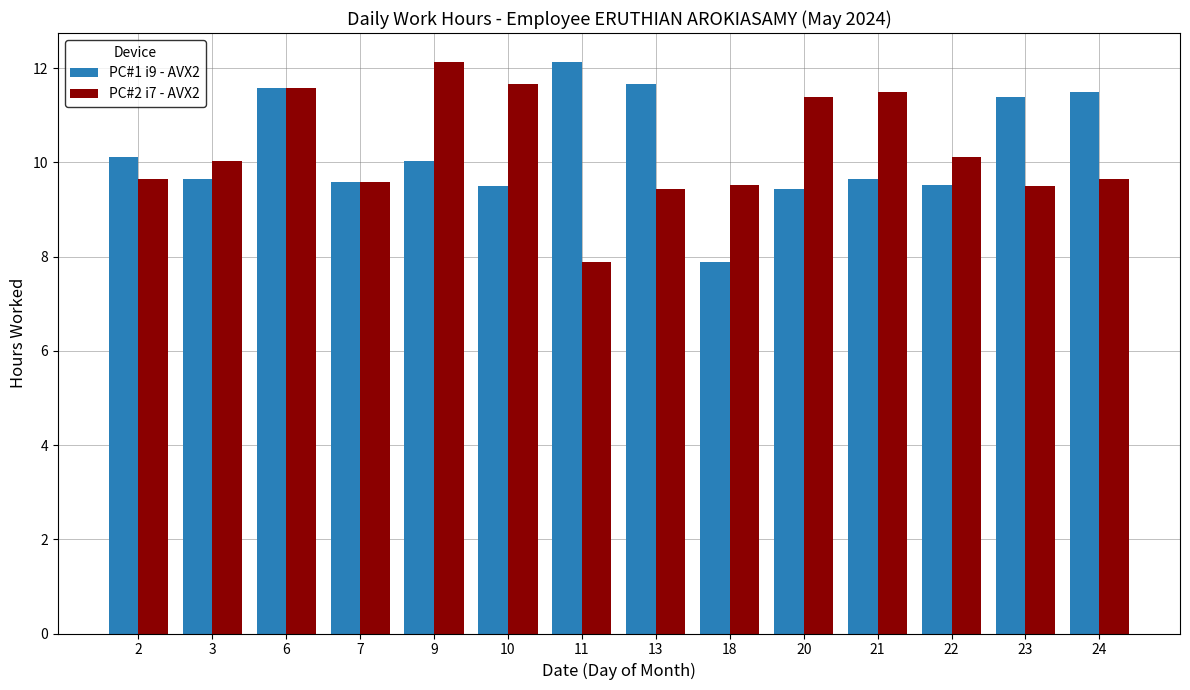

Does the chart contain any negative values?

No